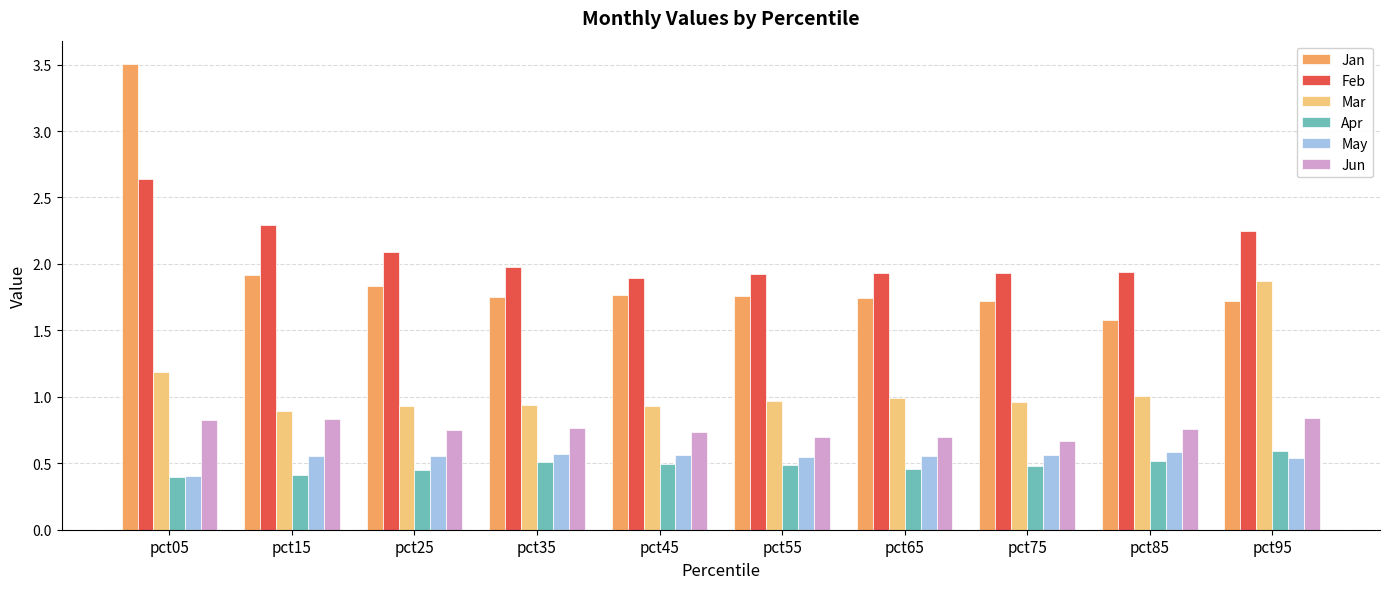

At which label does Mar reach its peak?

pct95